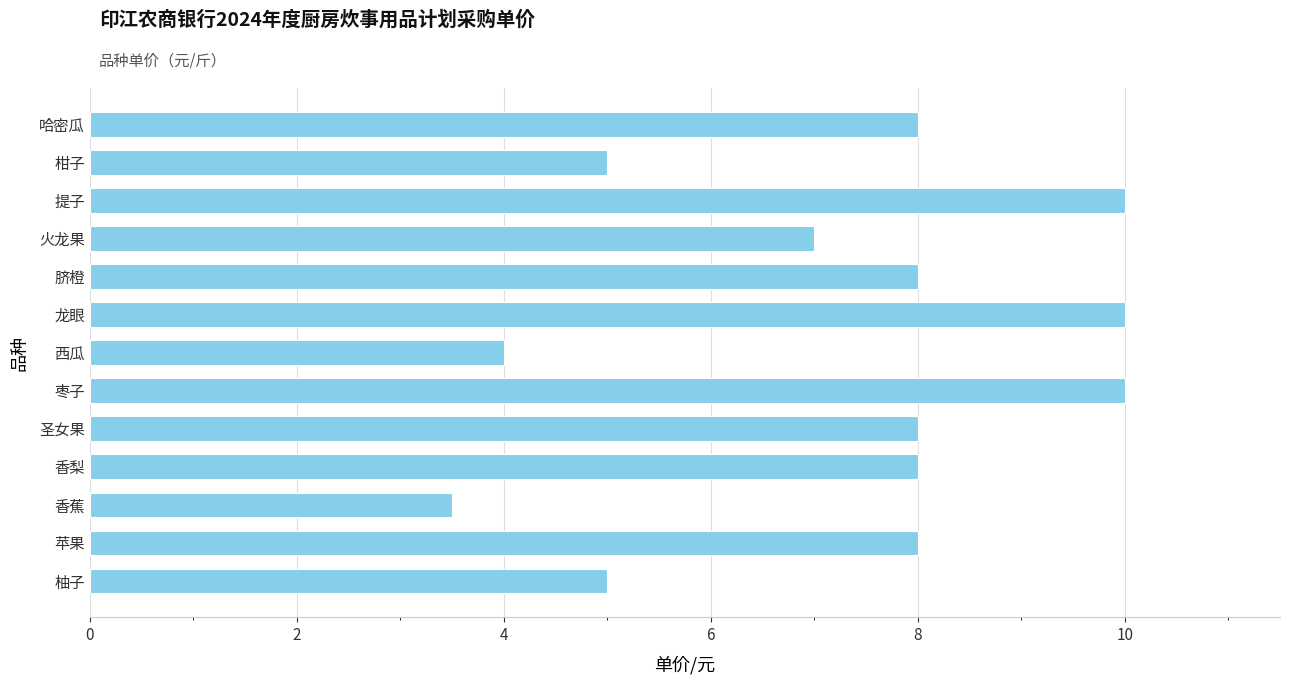

What is the maximum value shown in the chart?

10.0